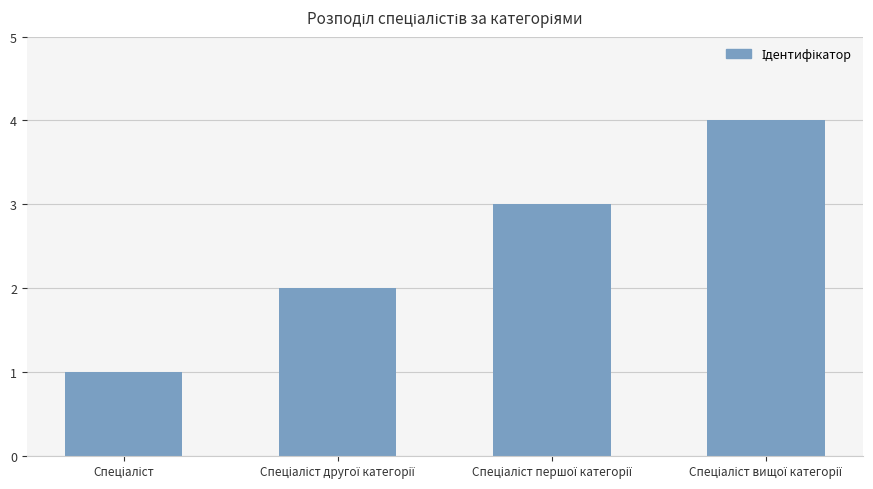

What is the sum of all values?

10